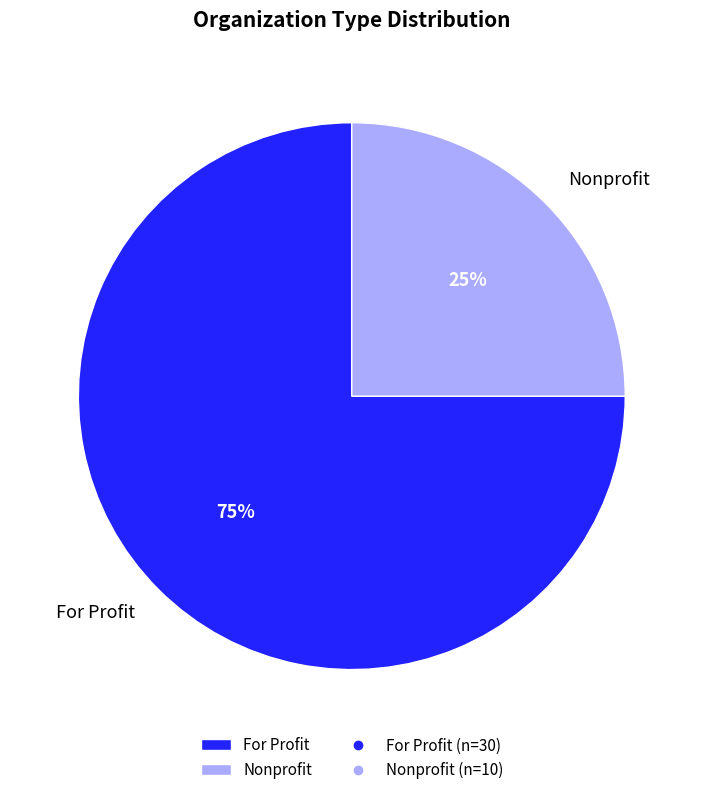

To the nearest percent, what is the average slice percentage?

50%